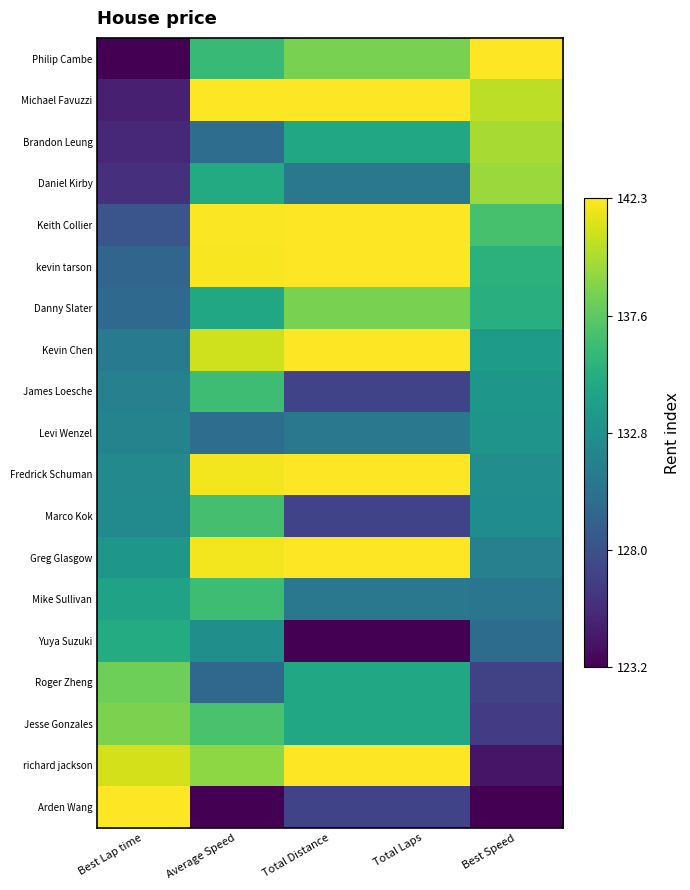

List the series in order of their peak value, highest first.

Philip Cambe, Michael Favuzzi, Keith Collier, kevin tarson, Kevin Chen, Fredrick Schuman, Greg Glasgow, richard jackson, Arden Wang, Brandon Leung, Daniel Kirby, Jesse Gonzales, Danny Slater, Roger Zheng, Marco Kok, Mike Sullivan, James Loesche, Yuya Suzuki, Levi Wenzel